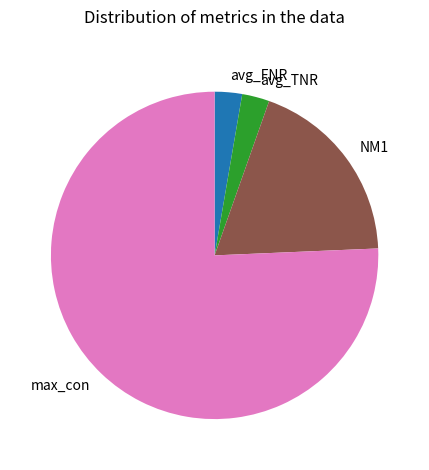

Is max_con the majority of the pie?

Yes